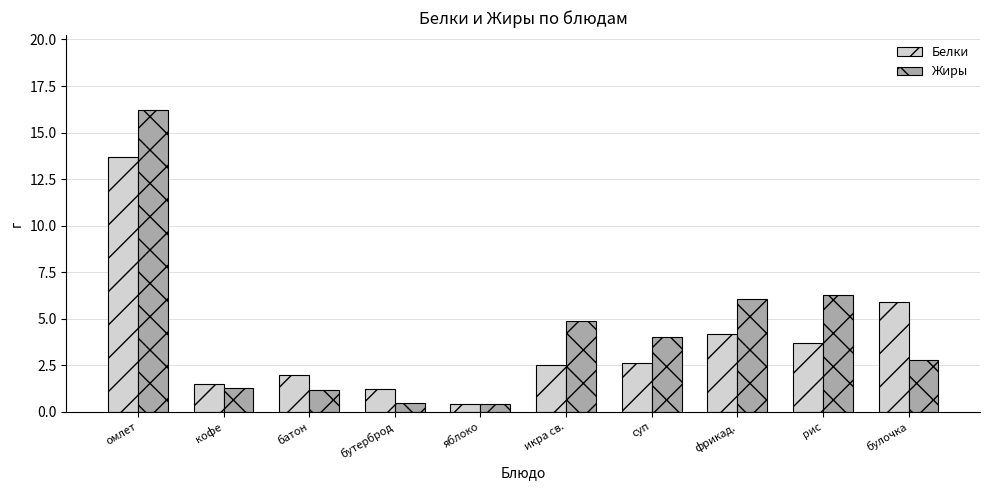

List the series in order of their peak value, lowest first.

Белки, Жиры